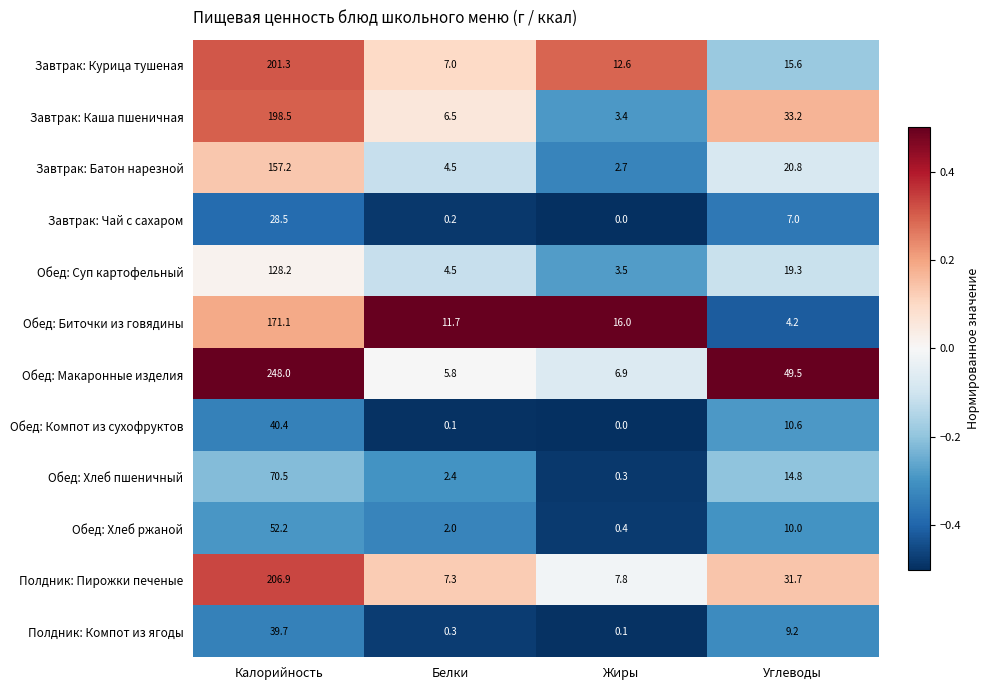

At which category is the sum across all series the highest?

Калорийность